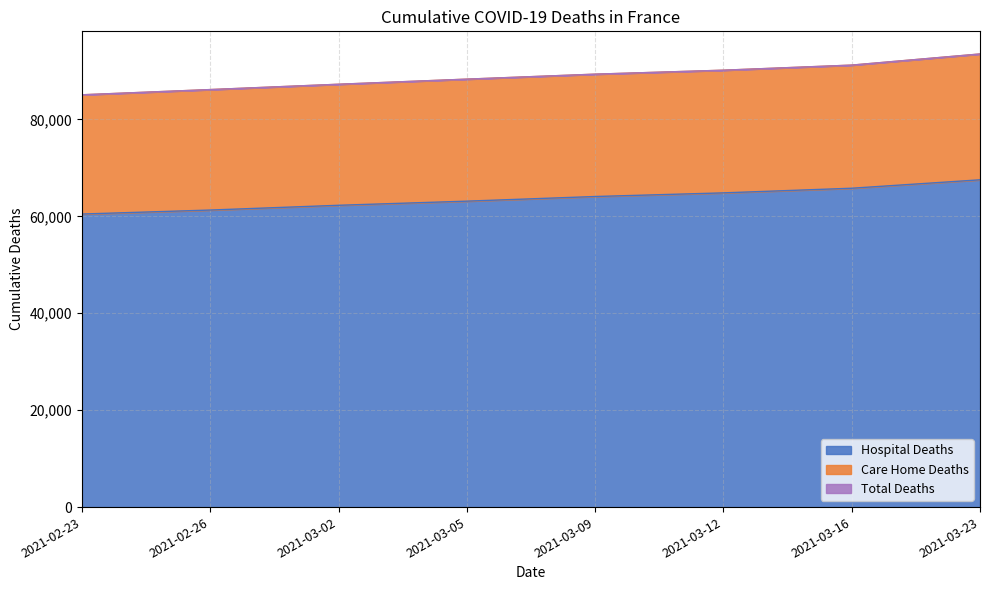

Does the chart display data point markers on the line(s)?

No